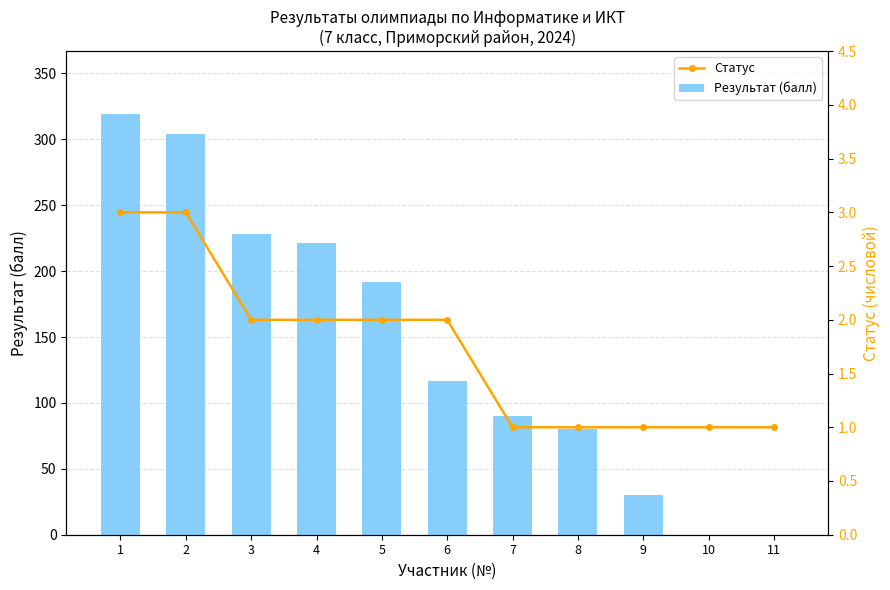

What is the value of the Результат (балл) bar at the 4th from the left?

221